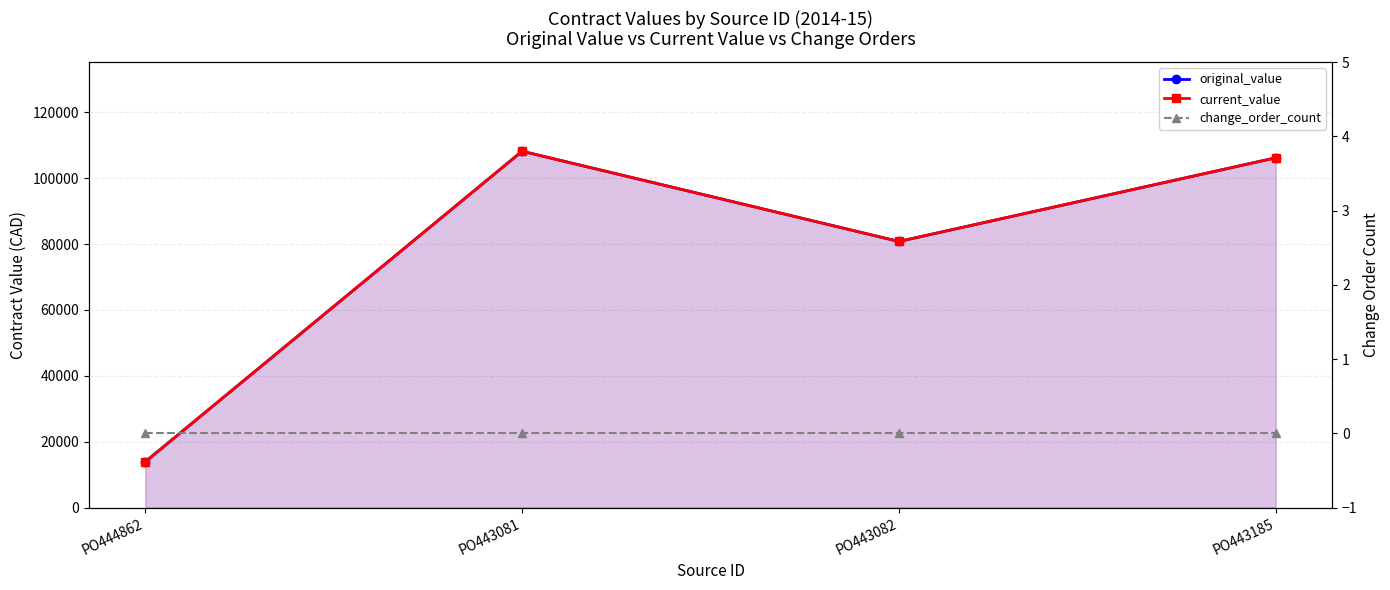

List the labels in order of current_value value, largest first.

PO443081, PO443185, PO443082, PO444862